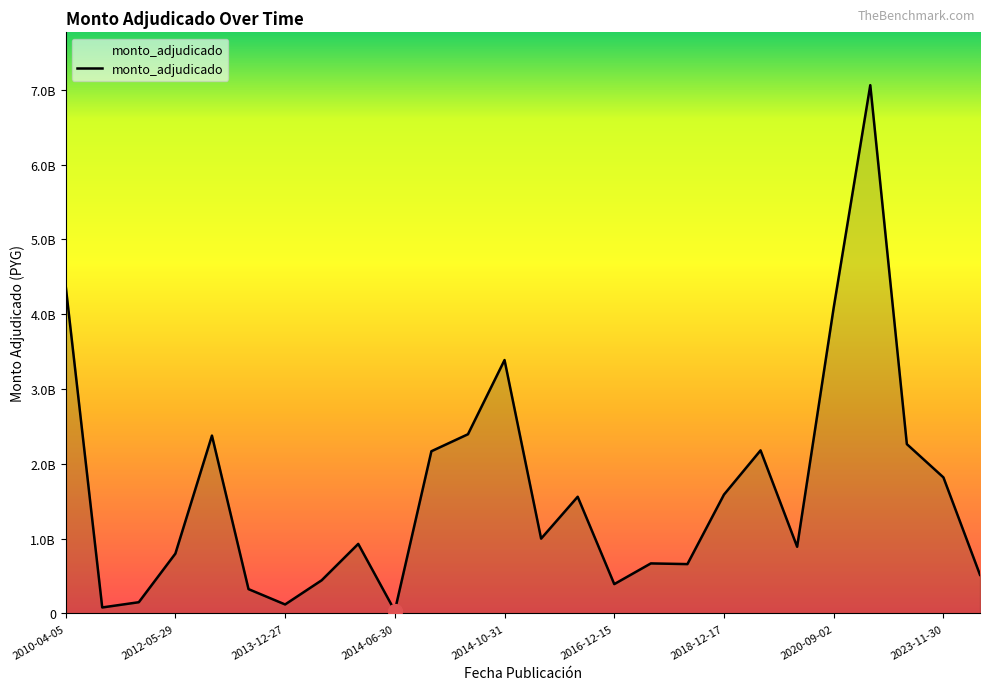

Does the chart have visible grid lines?

No